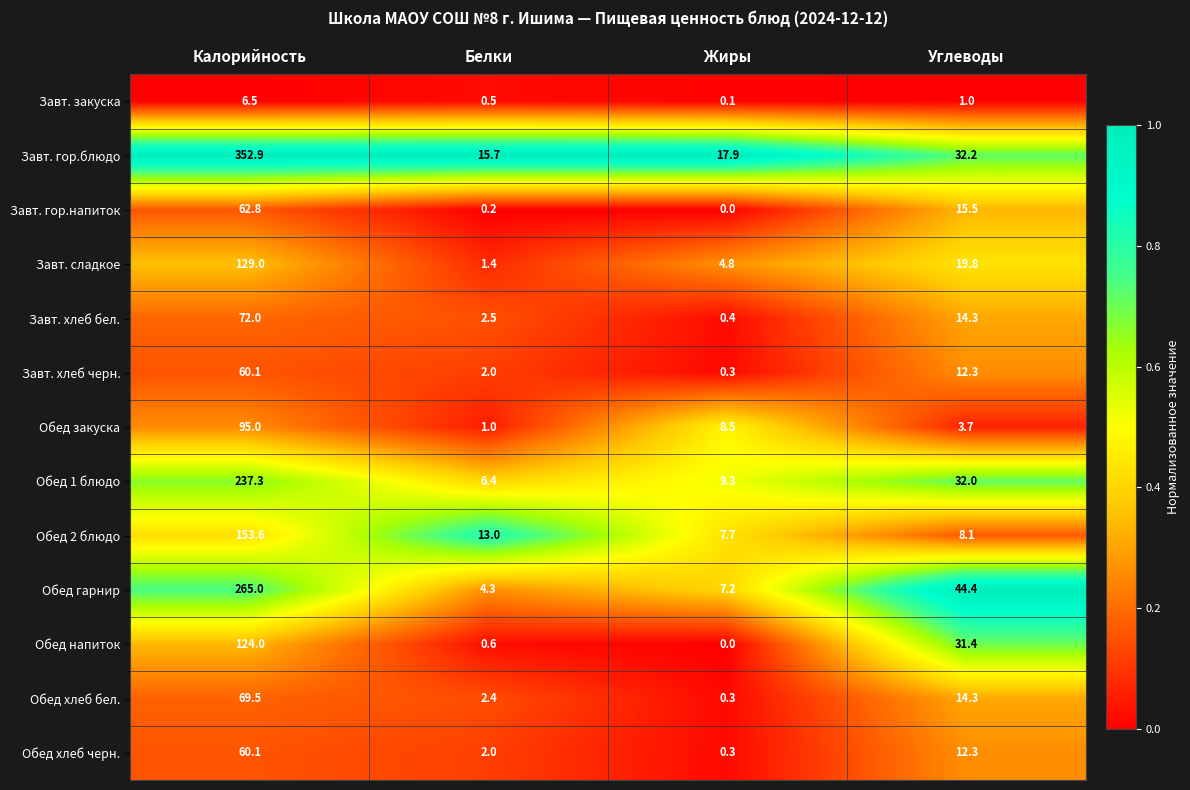

The Обед закуска series shows 12.0 at Жиры. True or false?

False